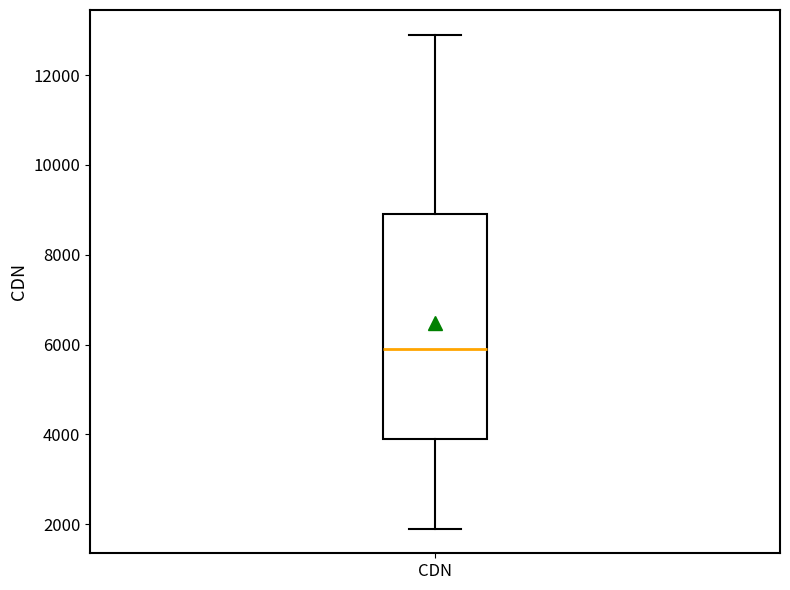

Where does the median line of the box for CDN sit on the y-axis? The values are not printed on the chart, so give them approximately, as read against the axis.

6000